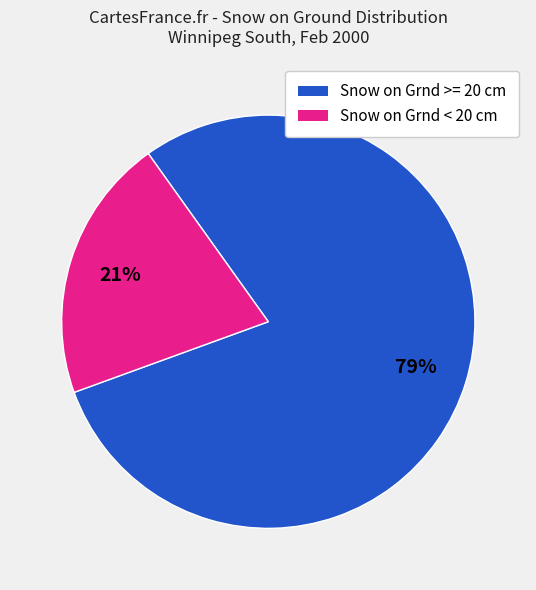

To the nearest percent, what is the average slice percentage?

50%